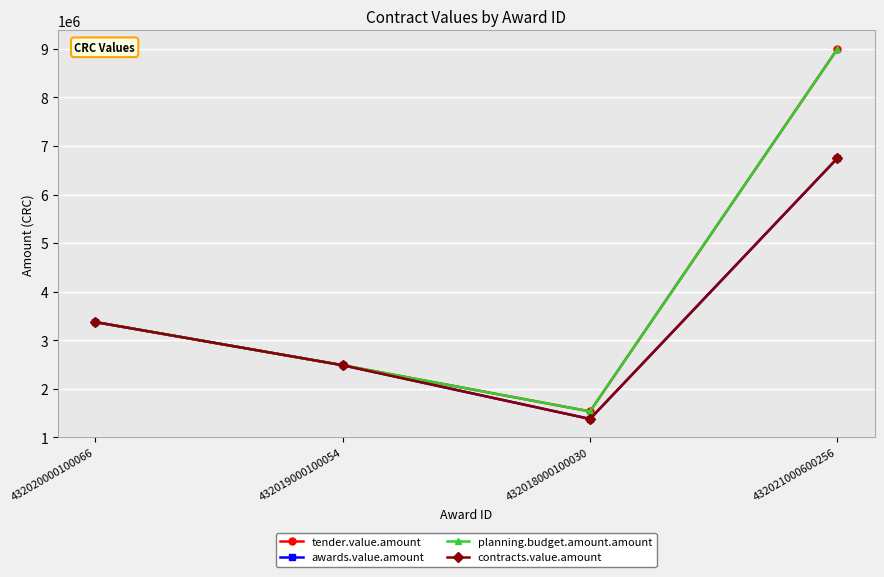

Does the chart have visible grid lines?

Yes